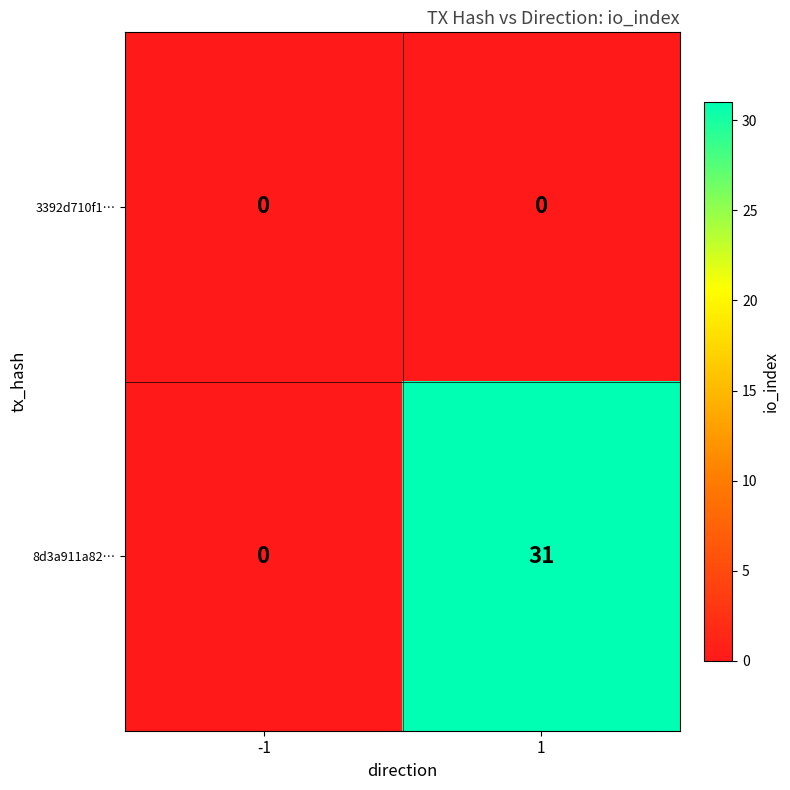

What is the difference between the highest and lowest values at 1?

31